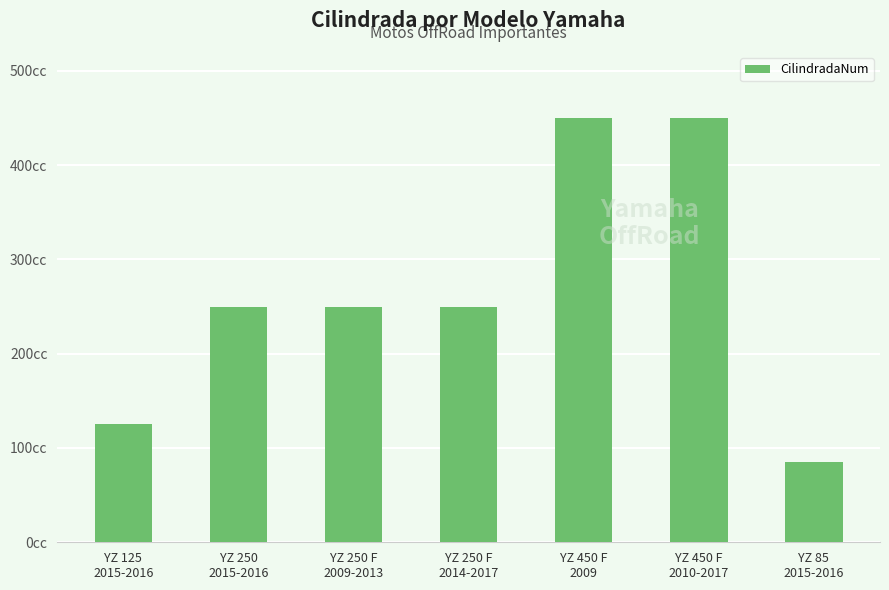

True or false: the data shows 776 at YZ 450 F
2009.

False